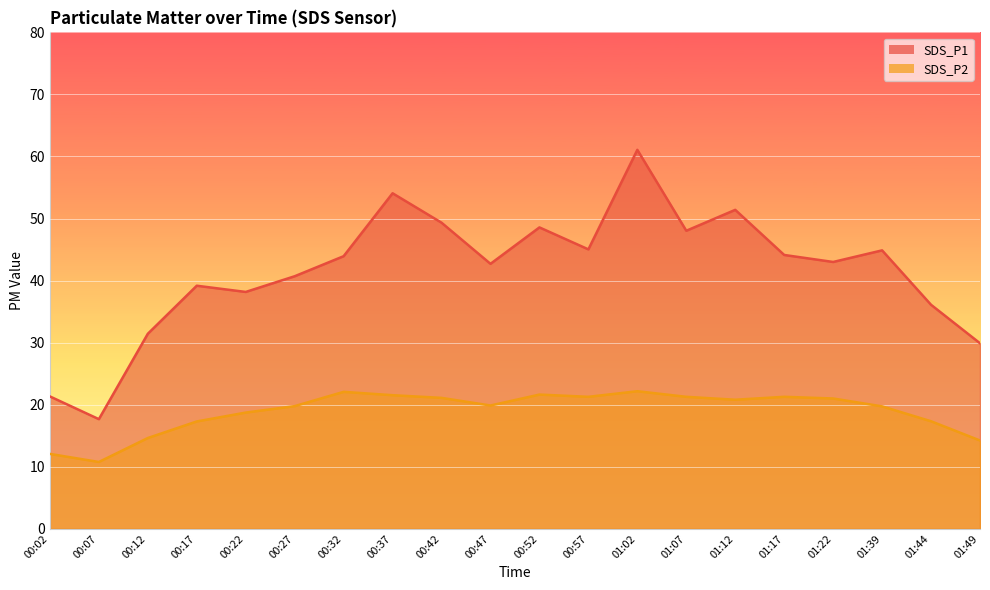

Is it true that SDS_P1 equals 40.7 at 00:27?

True